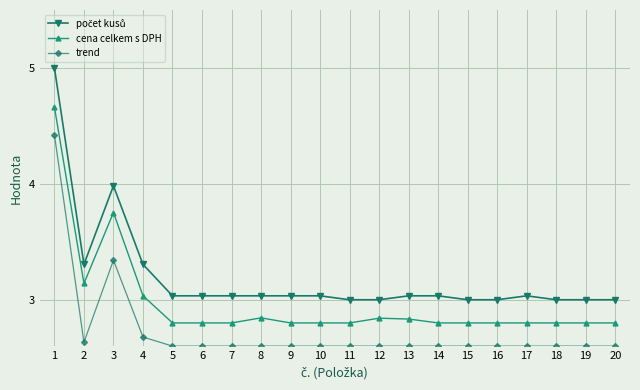

Is it true that trend equals 4.2 at 5?

False